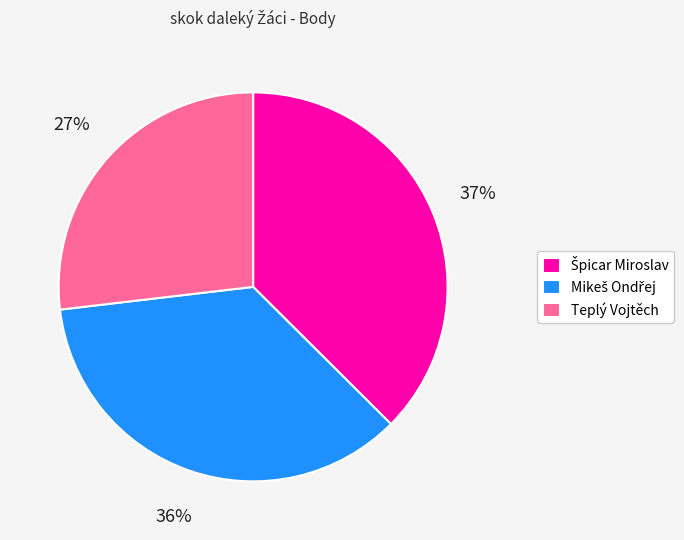

What percentage is the Teplý Vojtěch slice, to the nearest percent?

27%